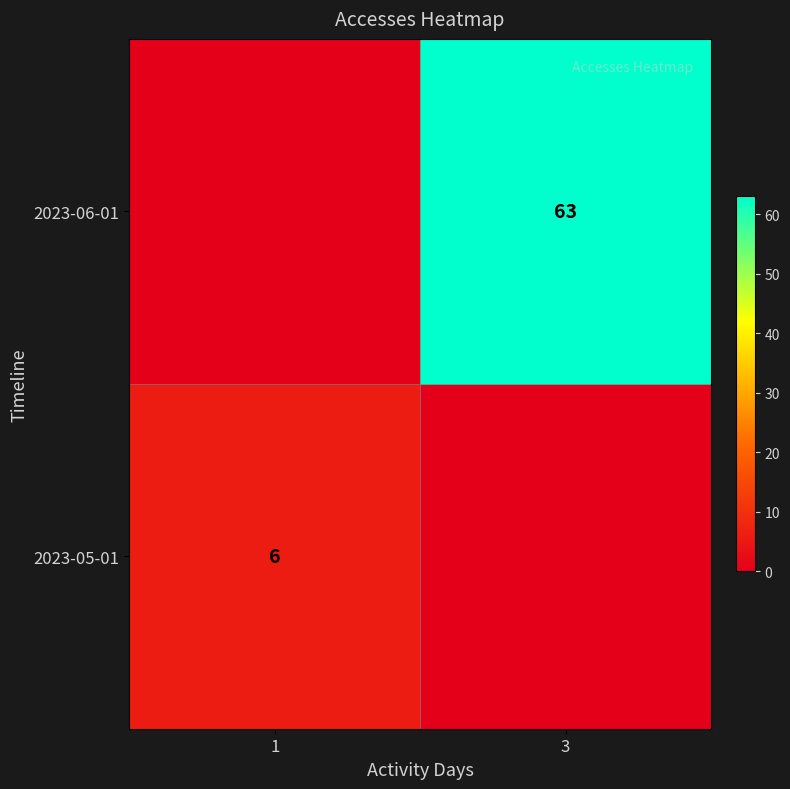

At which category is the sum across all series the highest?

3